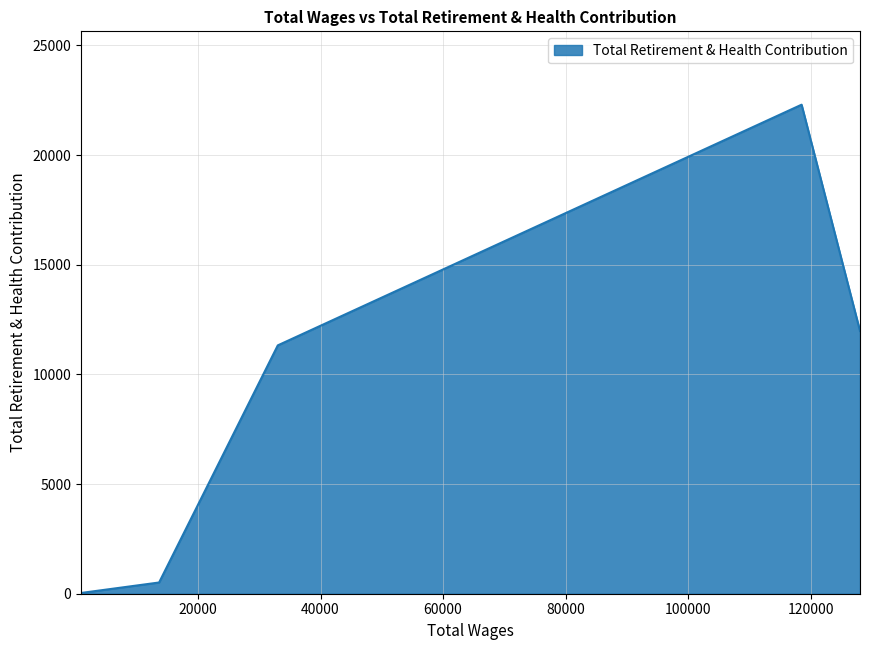

What is the average value?

9229